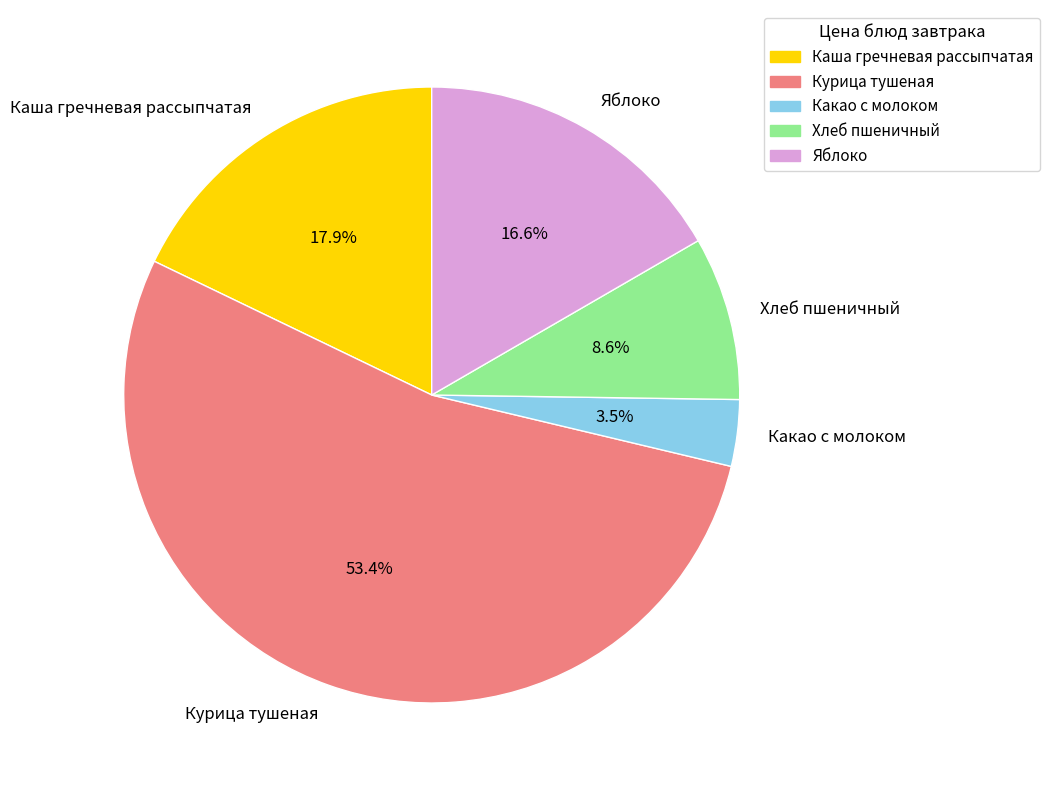

To the nearest percent, what is the average slice percentage?

20%